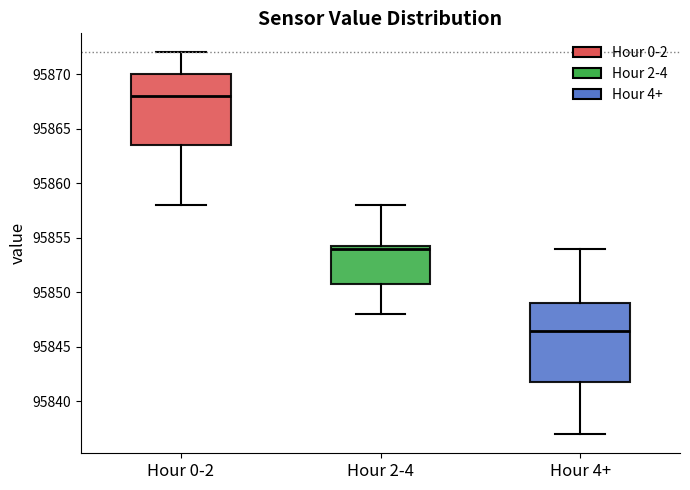

Reading left to right, read every box against the y-axis: the position of its median line, the range the box covers, and the ends of its whiskers. The values are not printed on the chart, so give them approximately, as read against the axis.

Hour 0-2: median 95868.0, box 95863.5 to 95870.0, whiskers 95858.0 to 95872.0
Hour 2-4: median 95854.0, box 95851.0 to 95854.5, whiskers 95848.0 to 95858.0
Hour 4+: median 95846.5, box 95842.0 to 95849.0, whiskers 95837.0 to 95854.0